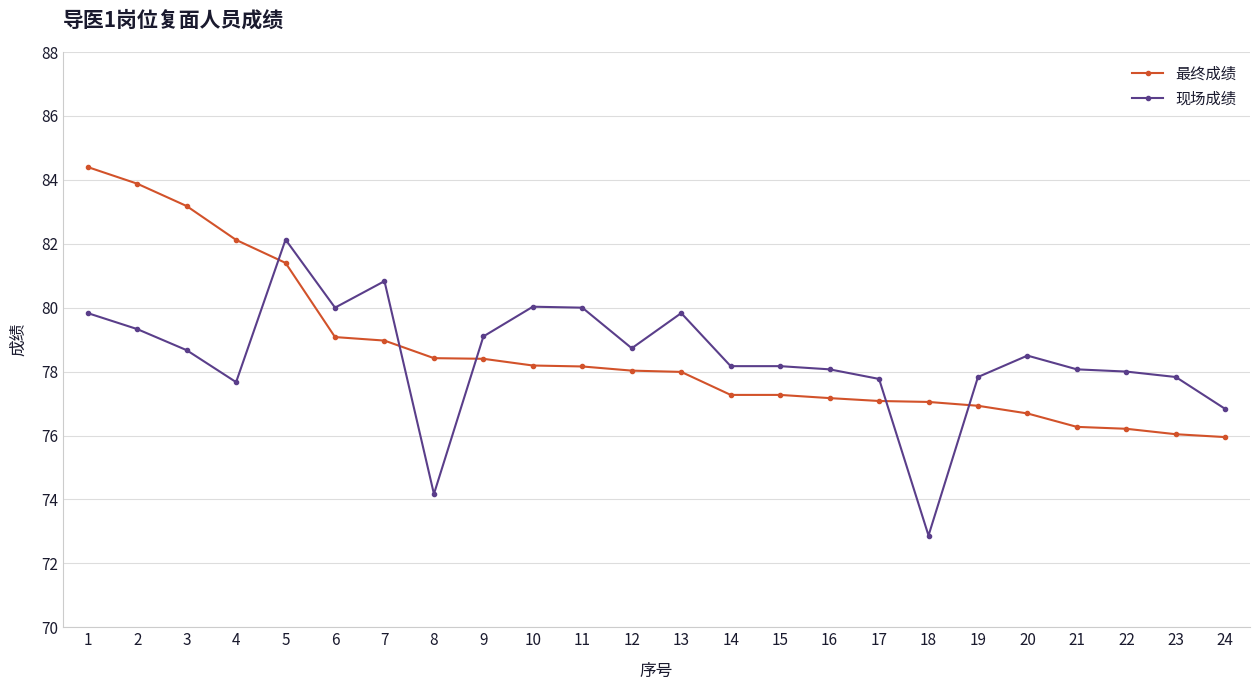

What is the approximate value of 最终成绩 at 20?

76.7